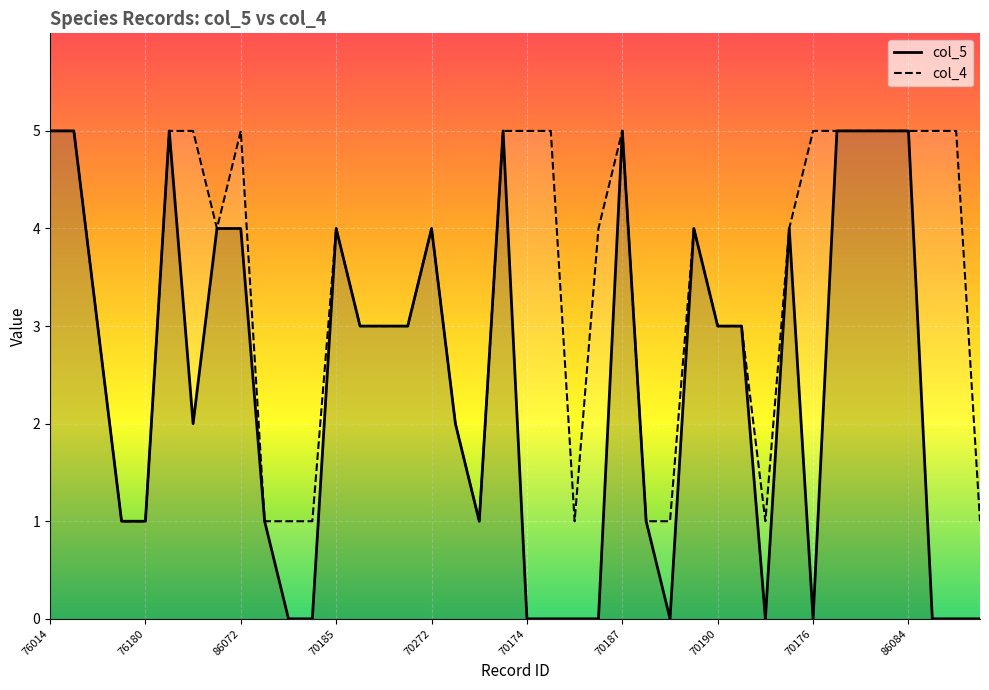

Count the number of categories in the chart.

40